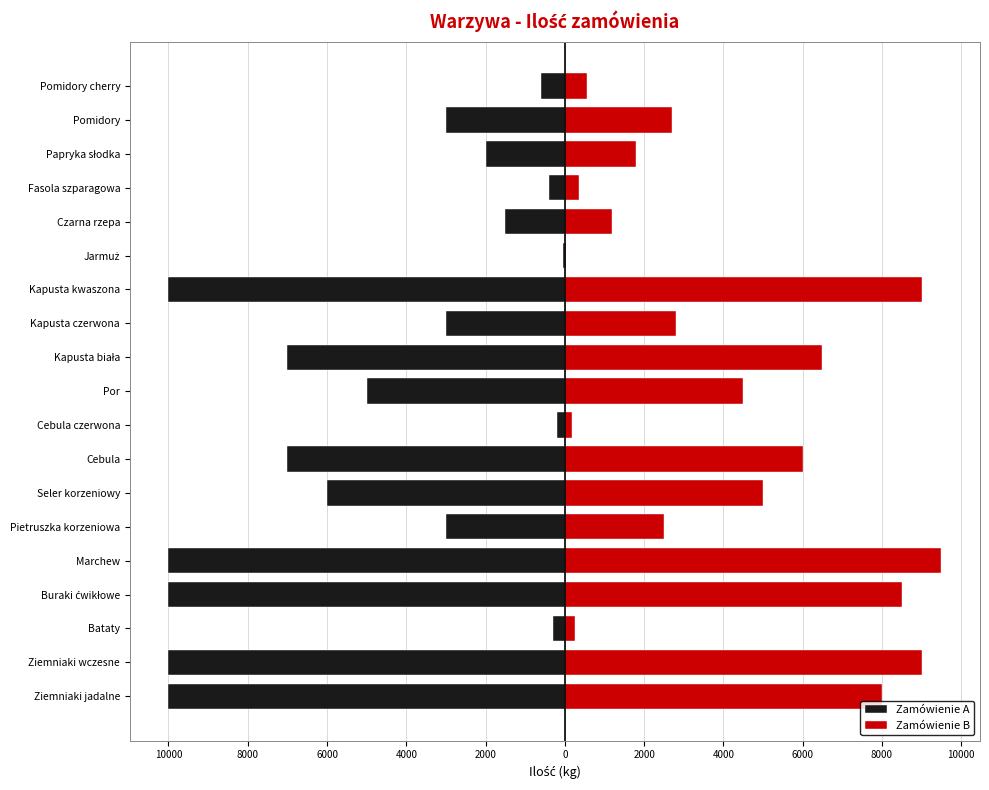

What is the total value across all series at 2000?

-500